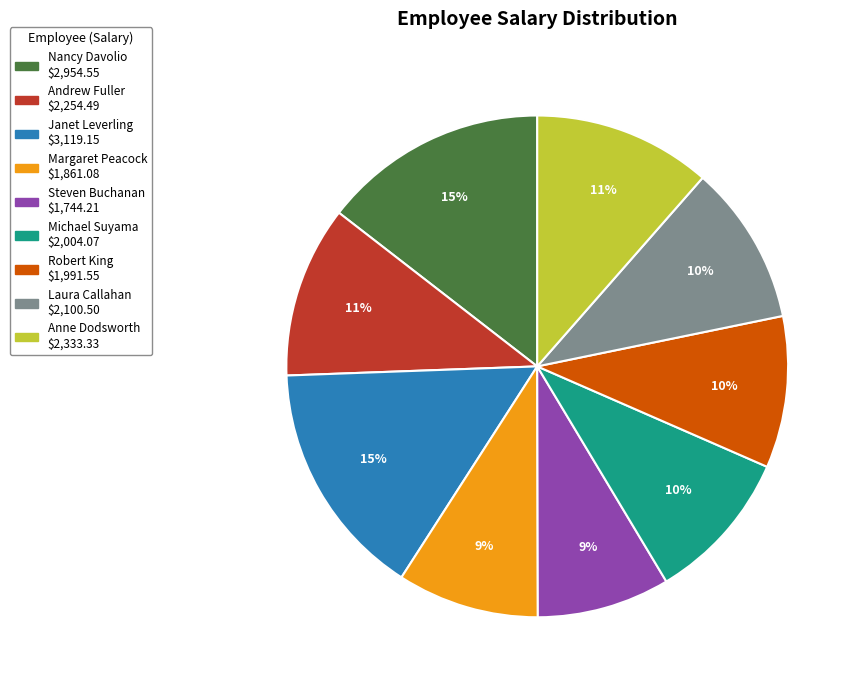

Is there any slice that represents more than half of the pie?

No